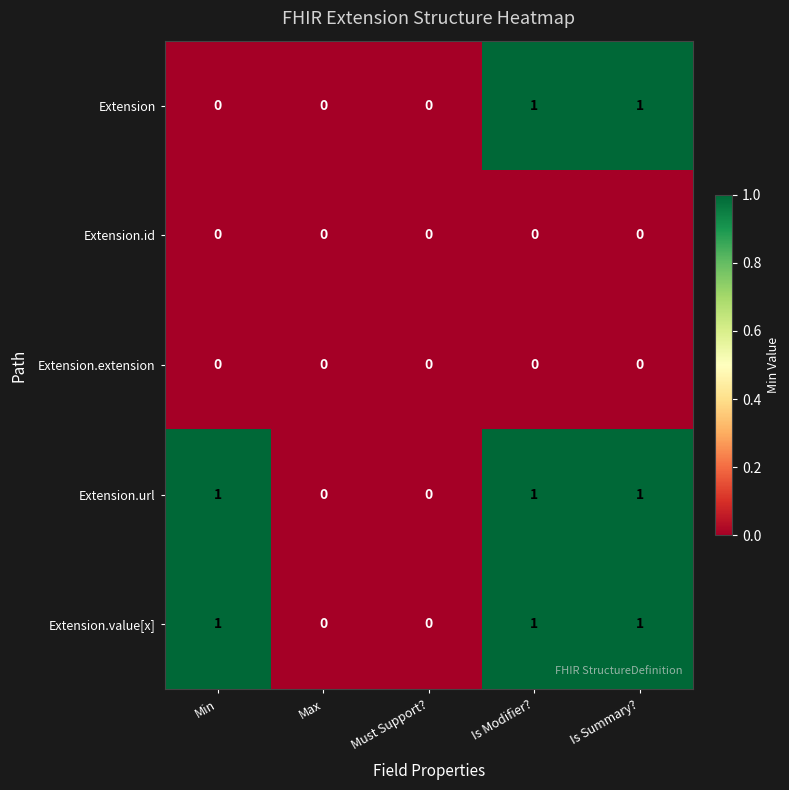

Is it true that Extension.value[x] equals 1 at Is Modifier??

True